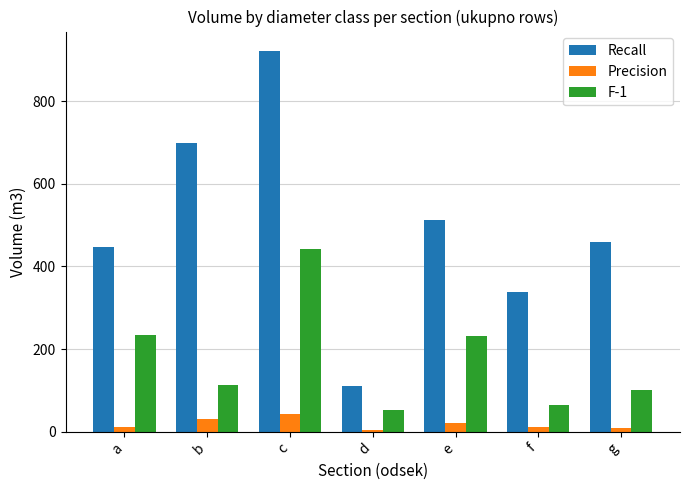

What is the difference between the second highest and second lowest values in the Recall series?

358.8